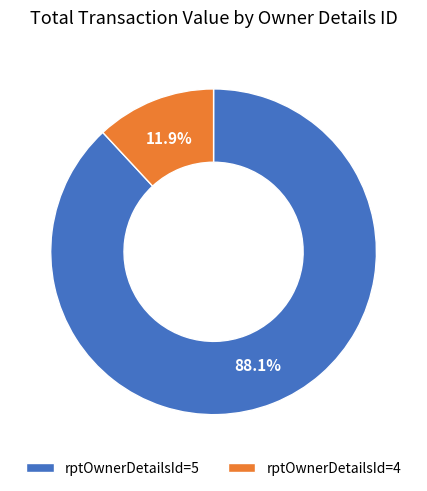

Approximately how many times larger is the value at rptOwnerDetailsId=5 compared to rptOwnerDetailsId=4?

7.4